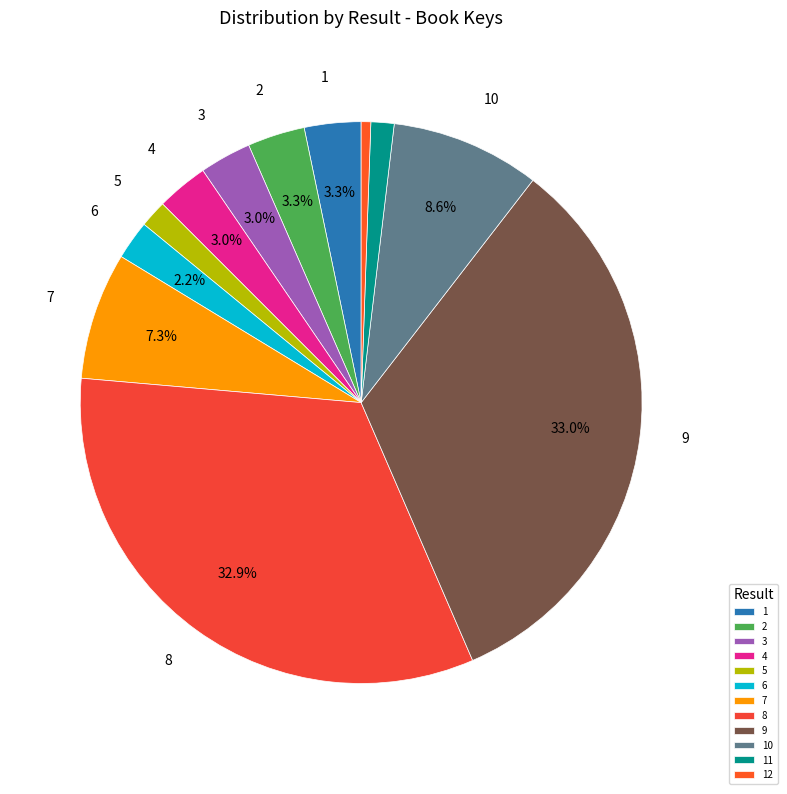

To the nearest percent, what is the average slice percentage?

8%